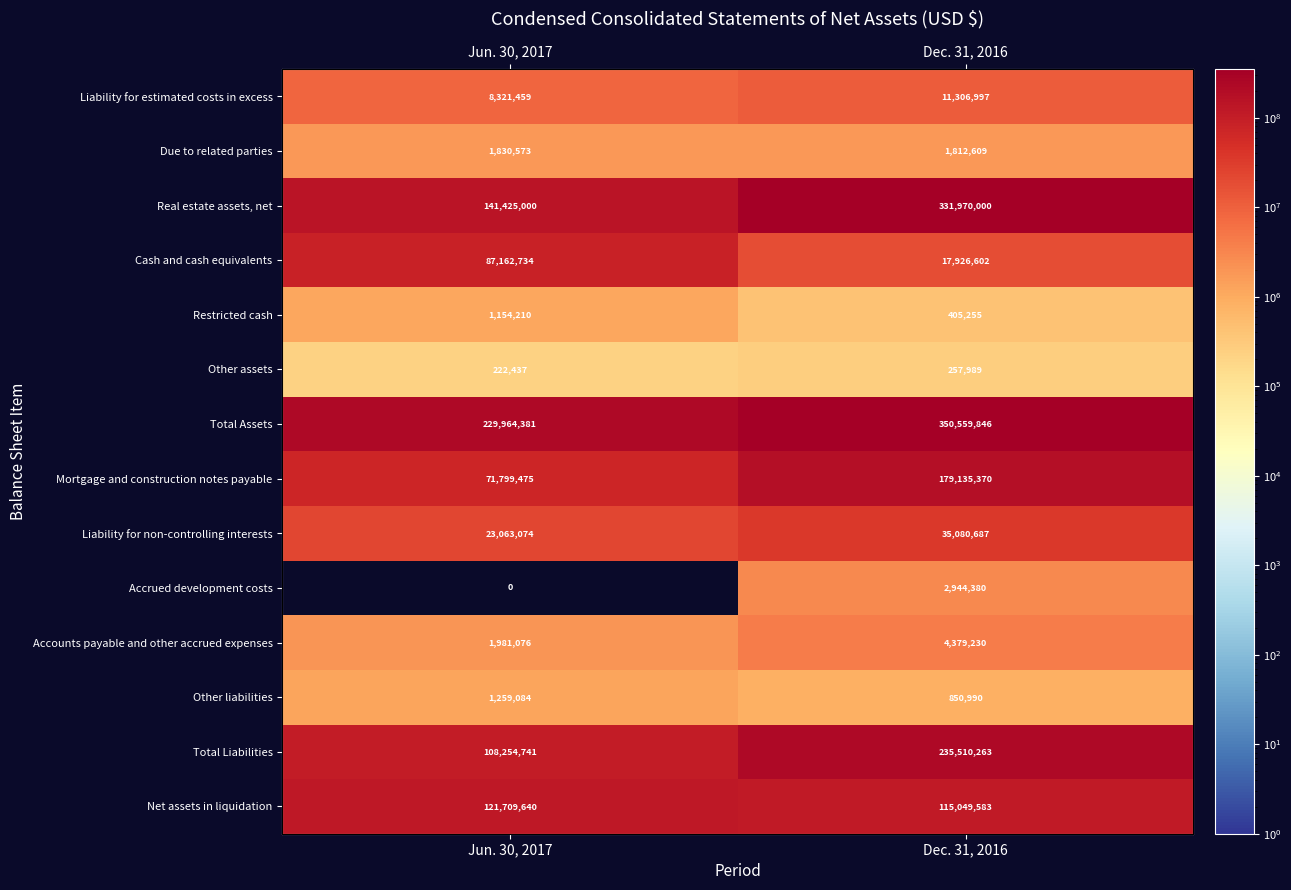

At which category is the sum across all series the highest?

Dec. 31, 2016